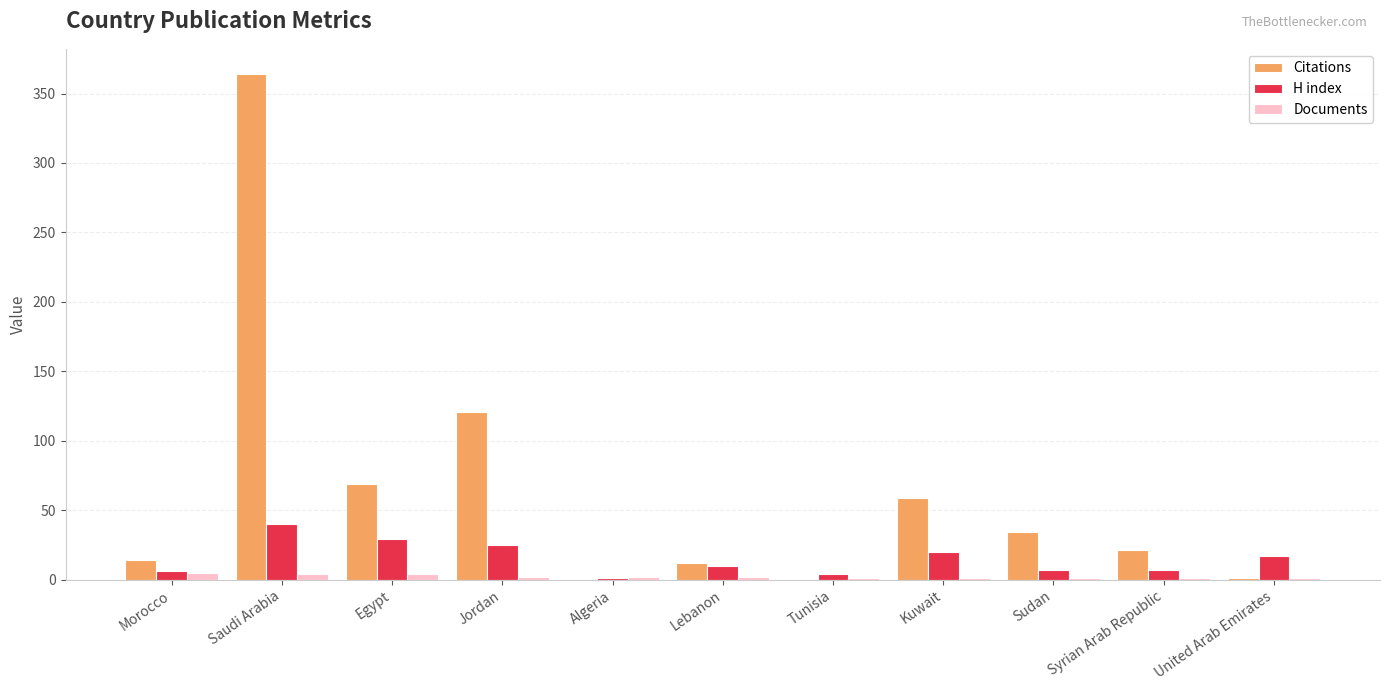

At which category does the chart reach its peak across all series?

Saudi Arabia